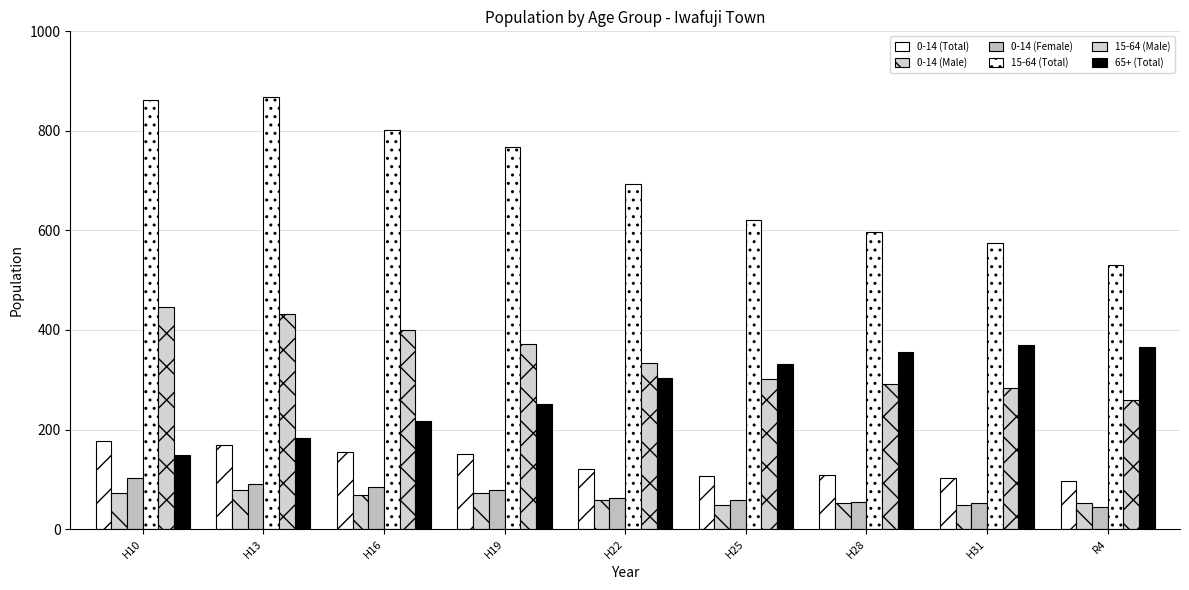

How many distinct data groups are displayed?

6